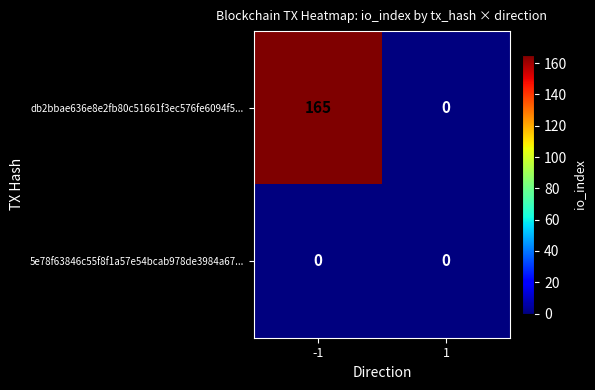

Reading left to right, list all the values displayed in this chart.

db2bbae636e8e2fb80c51661f3ec576fe6094f5...: 165	0
5e78f63846c55f8f1a57e54bcab978de3984a67...: 0	0